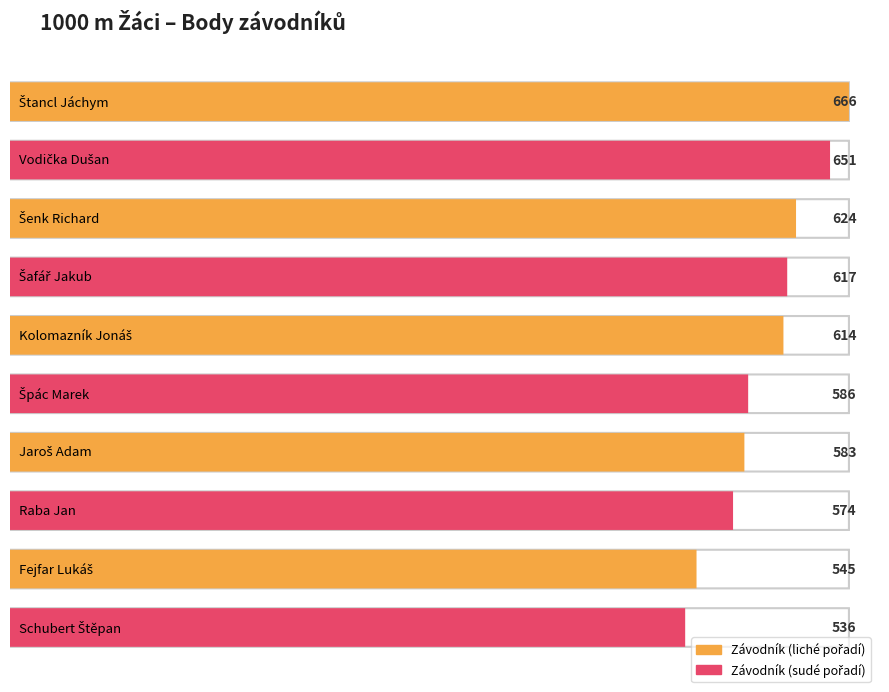

The chart shows a value of 241 at Špác Marek. True or false?

False